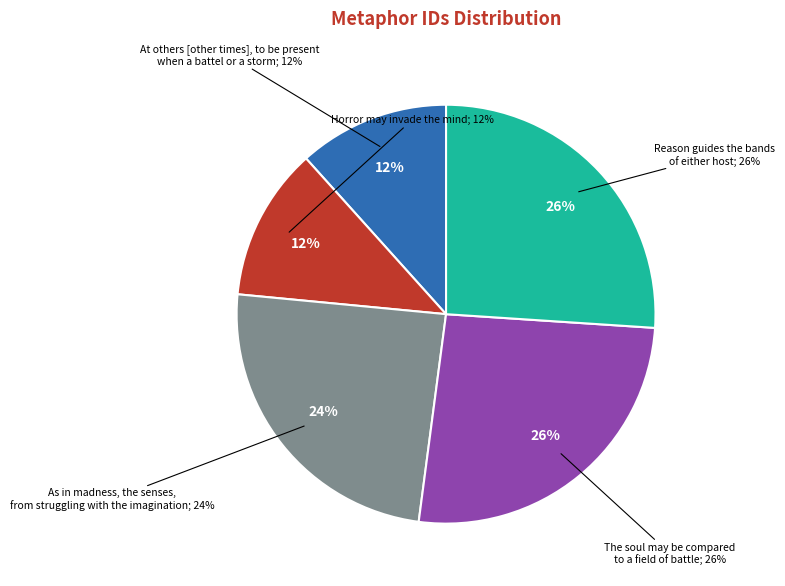

The The soul may be compared
to a field of battle slice represents 26% of the pie. True or false?

True